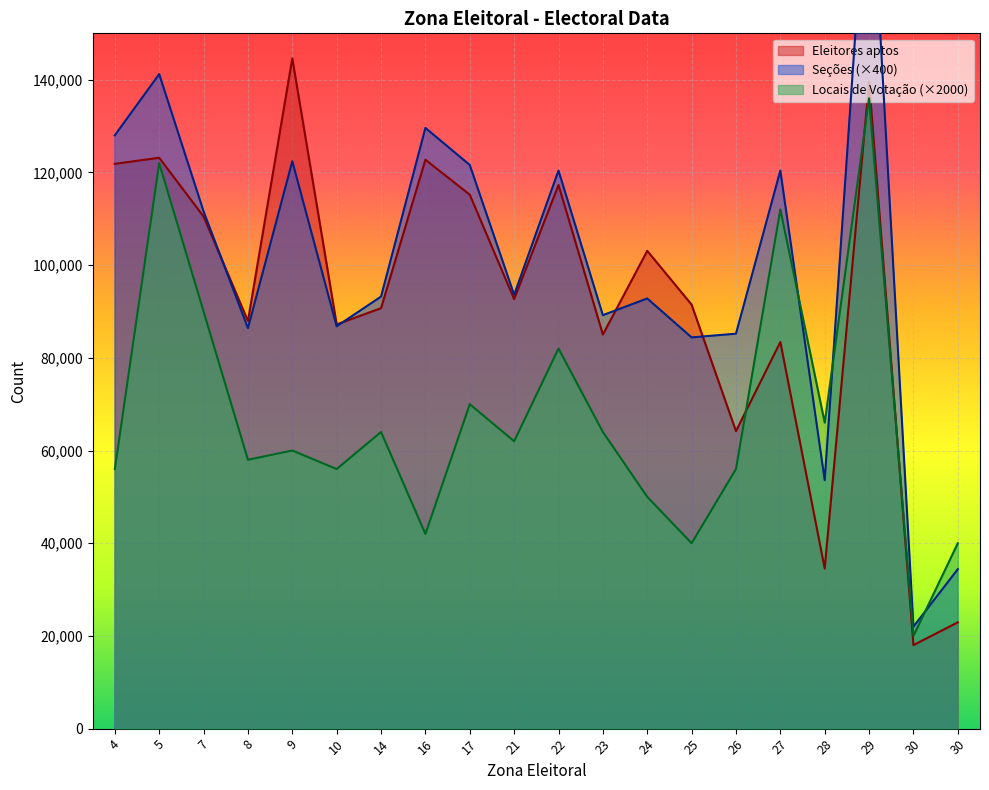

At how many categories does at least one series exceed 51113?

18